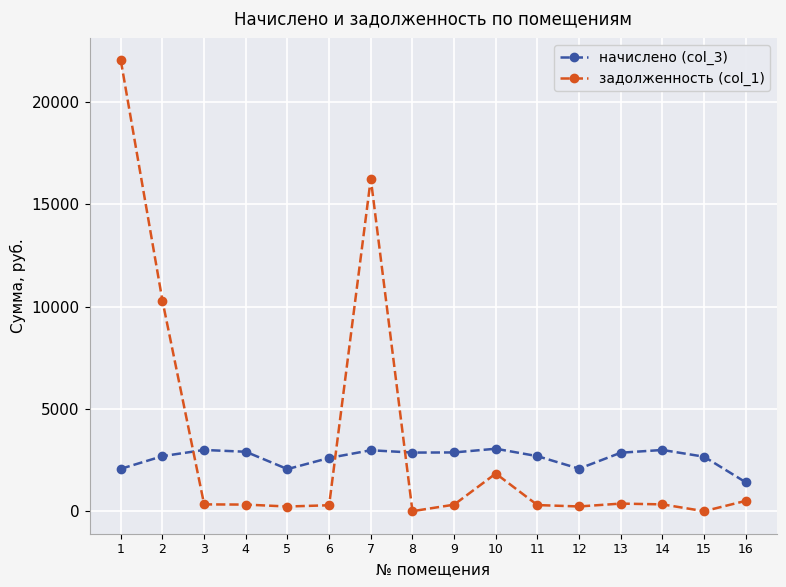

The начислено (col_3) series shows 2904.3 at 4. True or false?

True